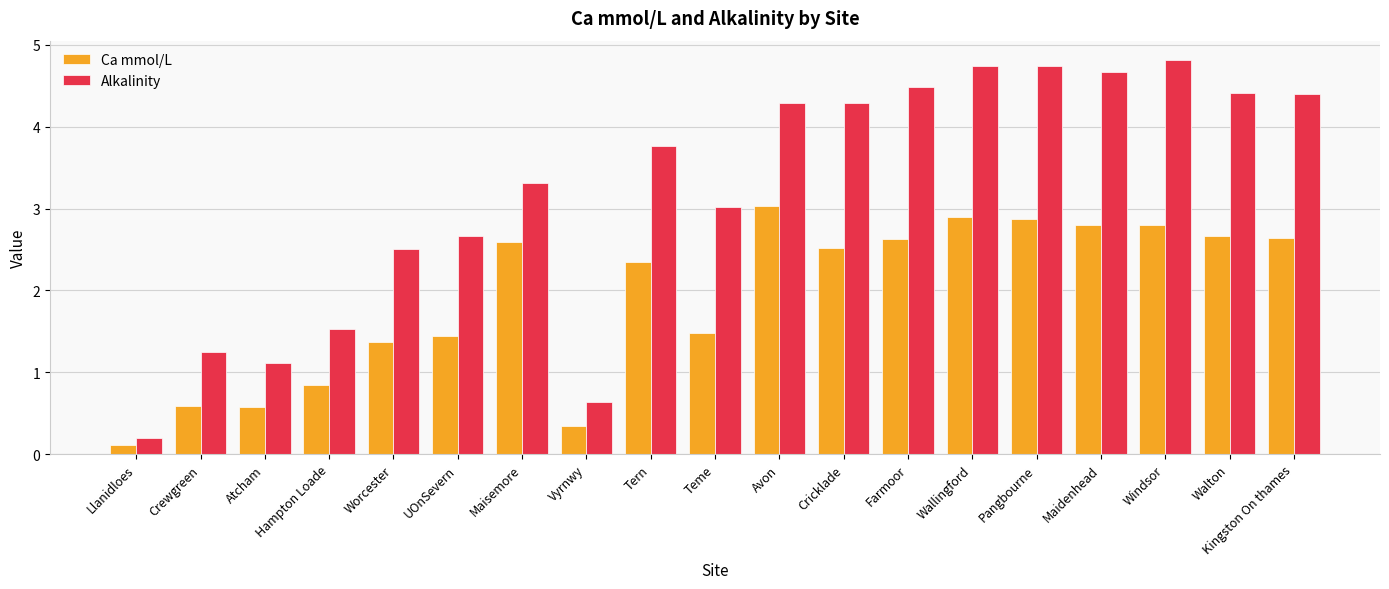

Is it true that Alkalinity equals 1.7 at Teme?

False